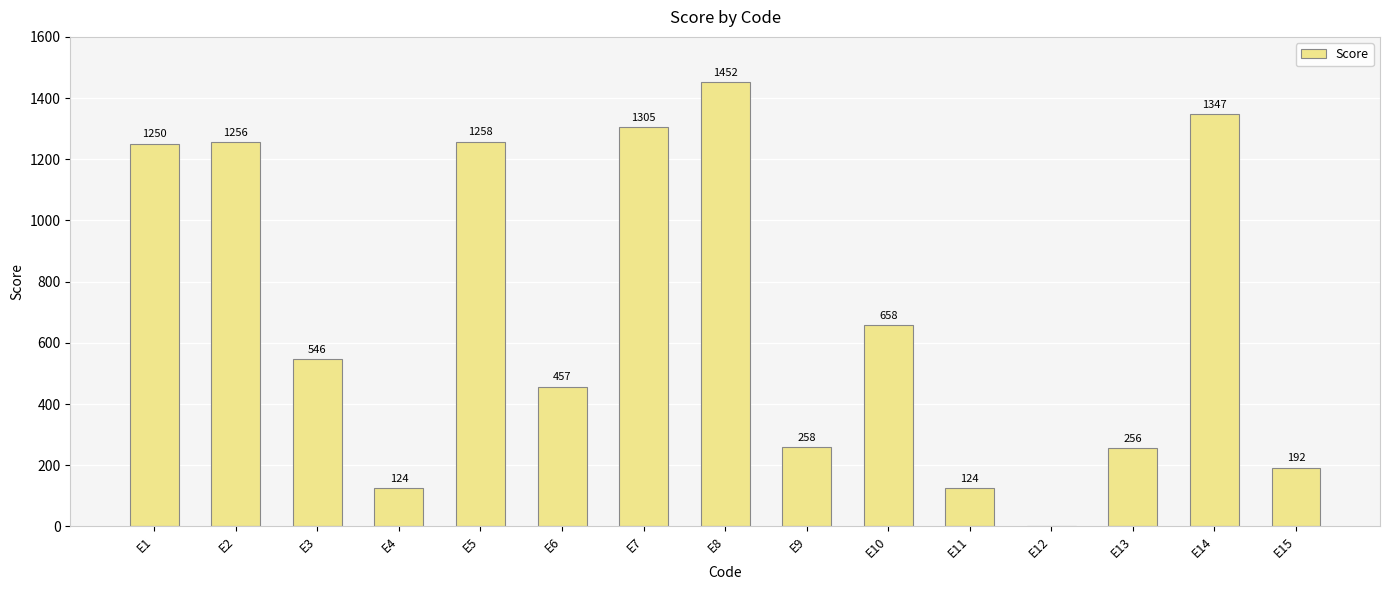

At which label does the data first exceed 546?

E1